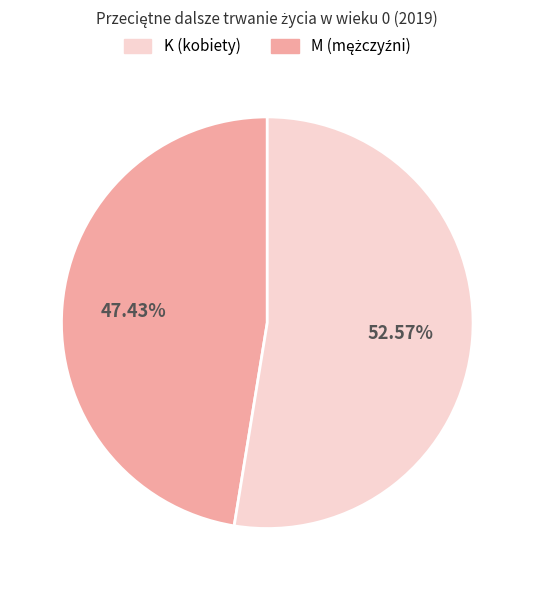

Is there any slice that represents more than half of the pie?

Yes